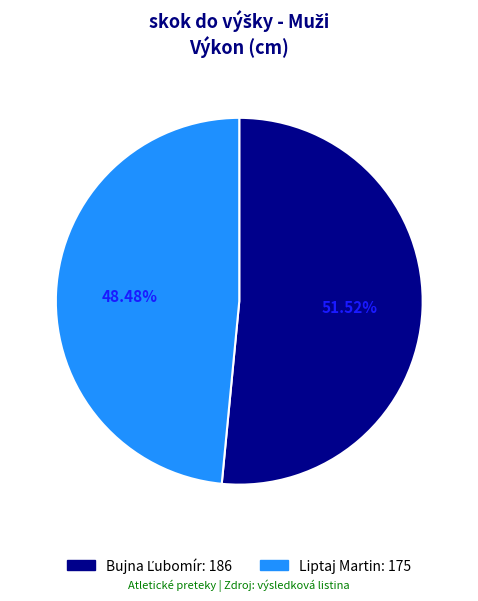

To the nearest percent, what percentage of the pie is Liptaj Martin?

48%